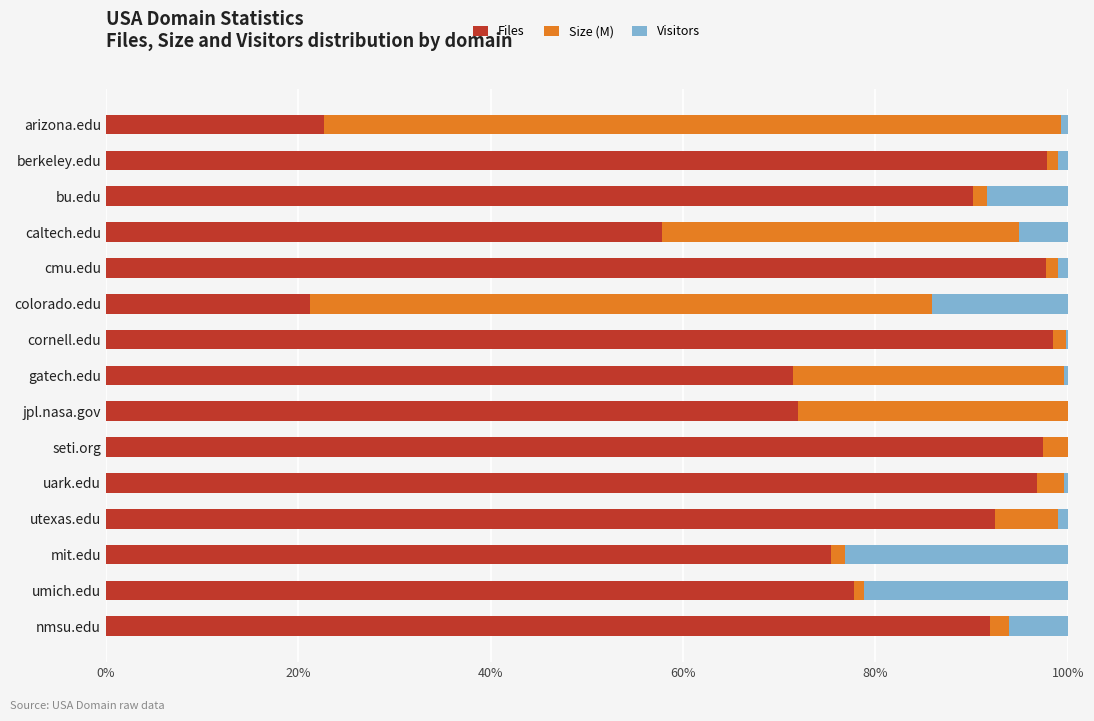

The value of Files at gatech.edu is 111.0. True or false?

False